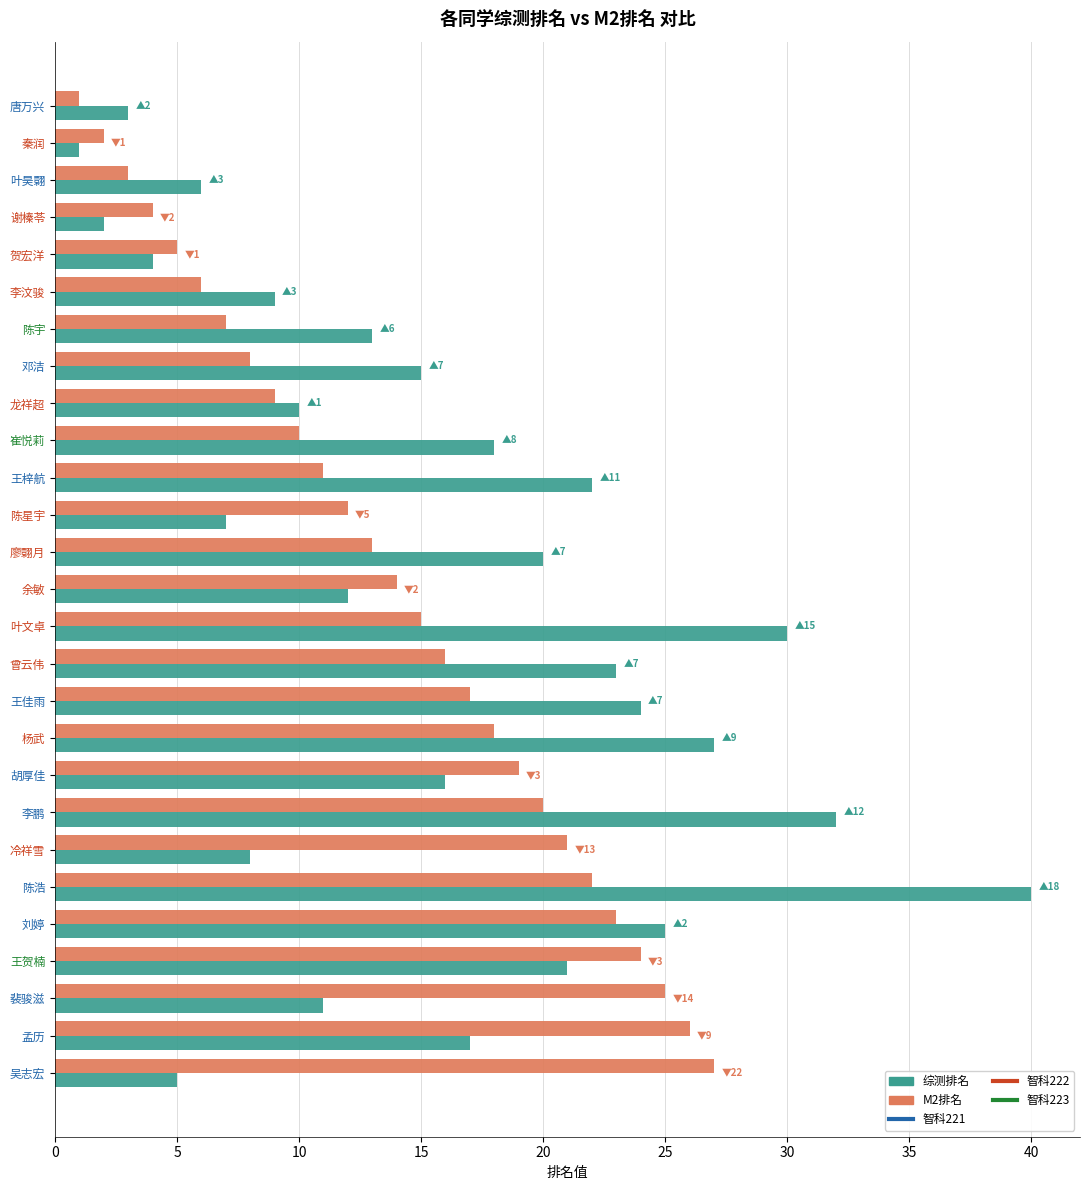

What is the minimum value shown in the chart?

1